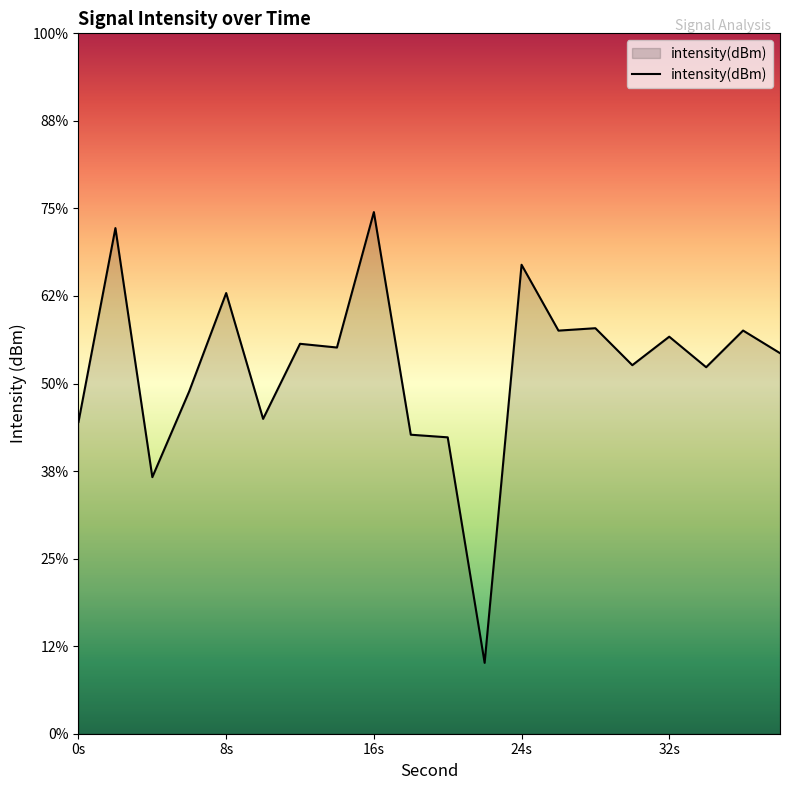

How many lines are shown in the chart?

1